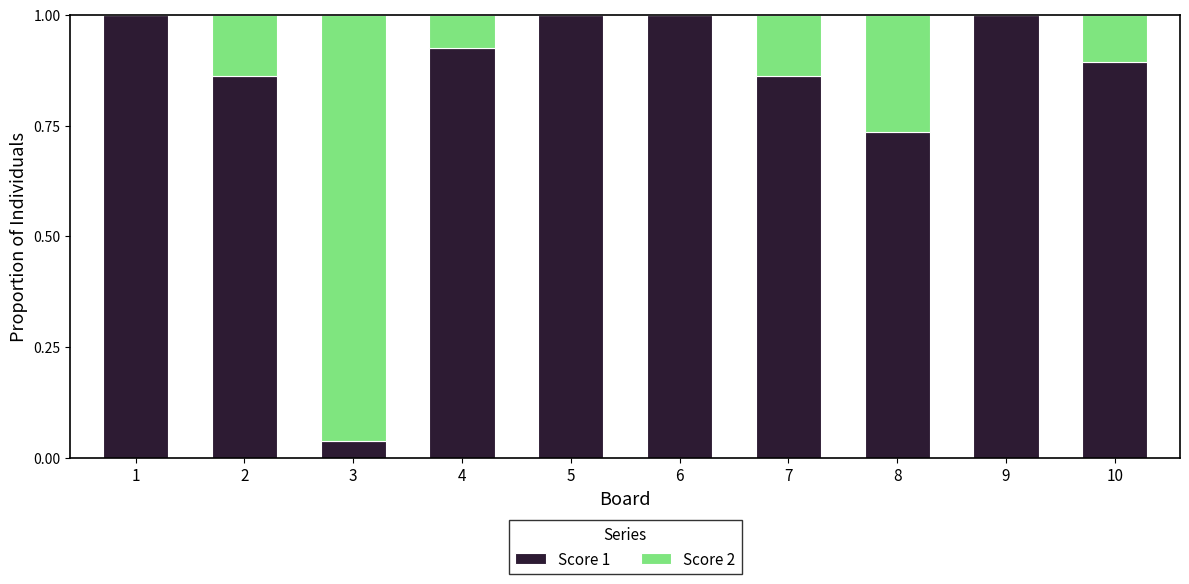

True or false: Score 1 has a value of 1.0 at 9.

True